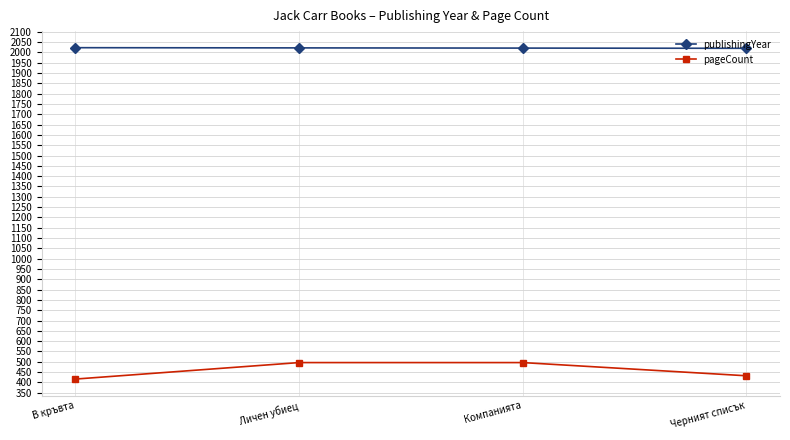

Rank the series by their maximum value, from lowest to highest.

pageCount, publishingYear